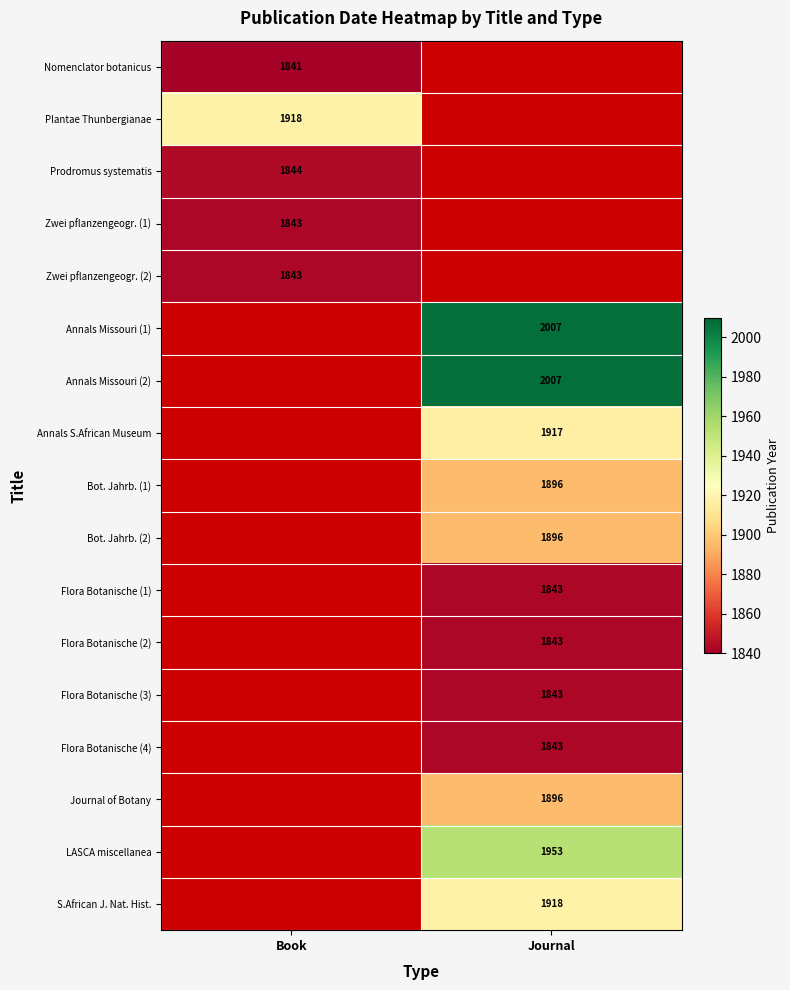

True or false: Nomenclator botanicus has a value of 1841 at Book.

True